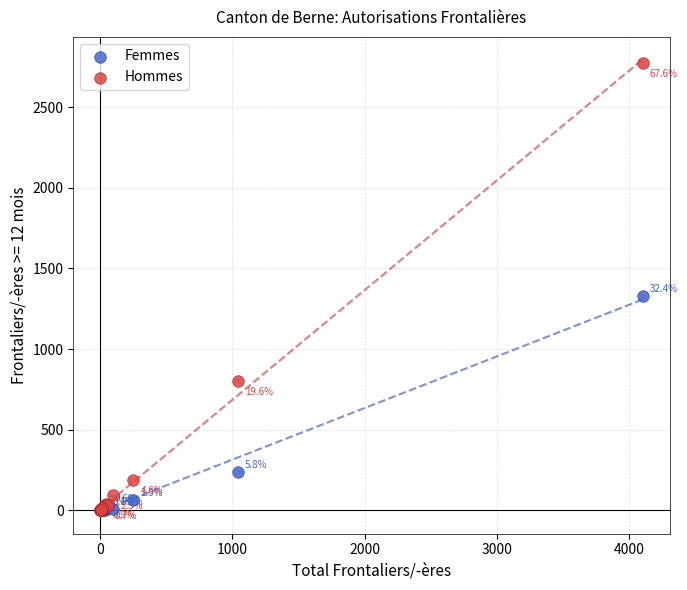

What are all the series names shown in the legend?

Femmes, Hommes